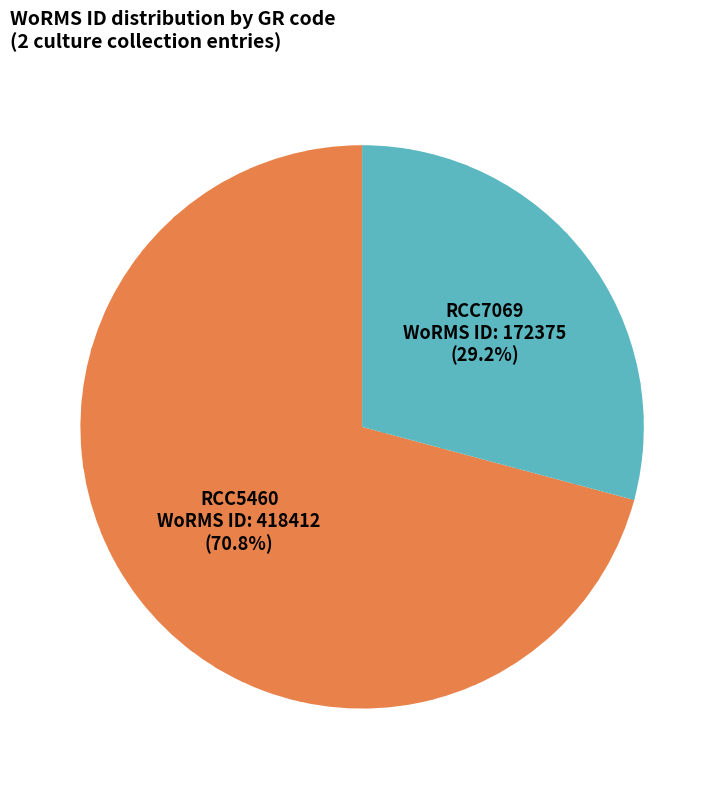

Is there a majority slice in this chart?

Yes